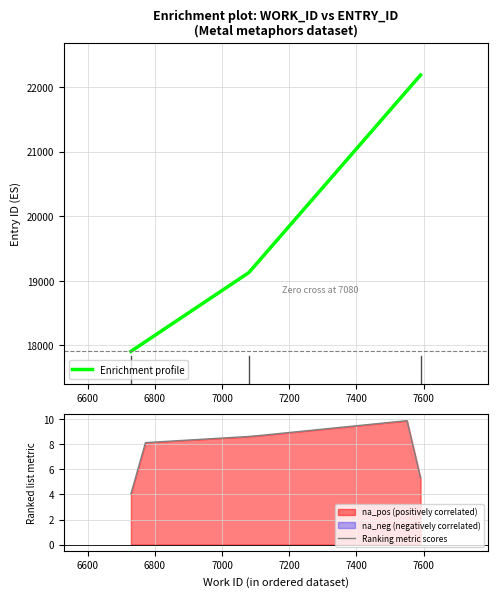

What is the sum of all values?

59222